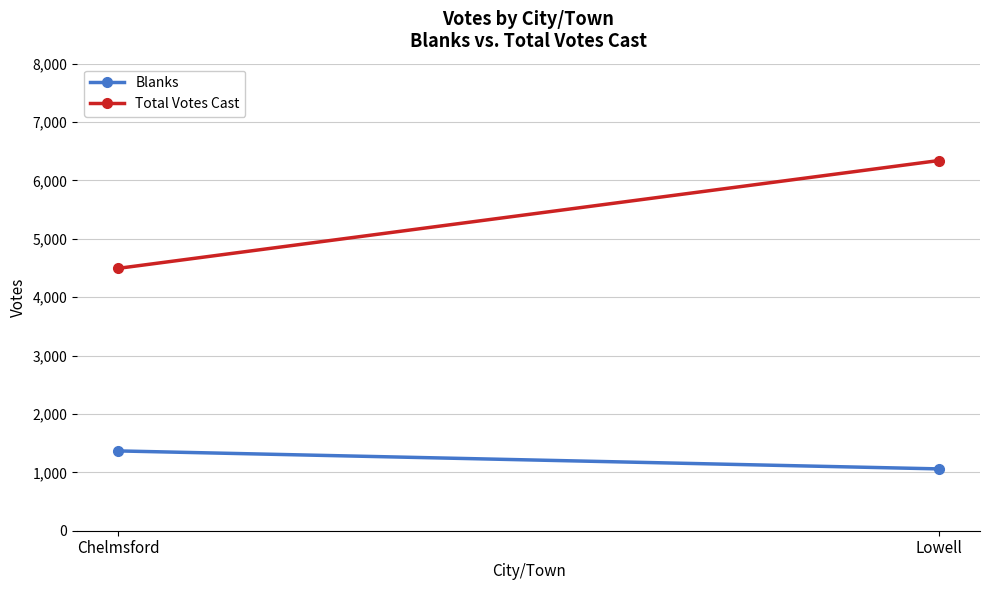

List the series in order of their overall mean, highest first.

Total Votes Cast, Blanks